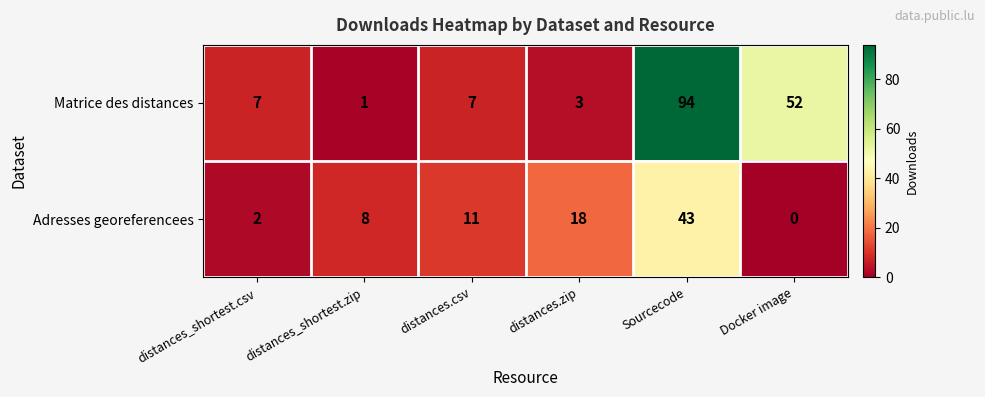

At which label is Adresses georeferencees closest to 21?

distances.zip